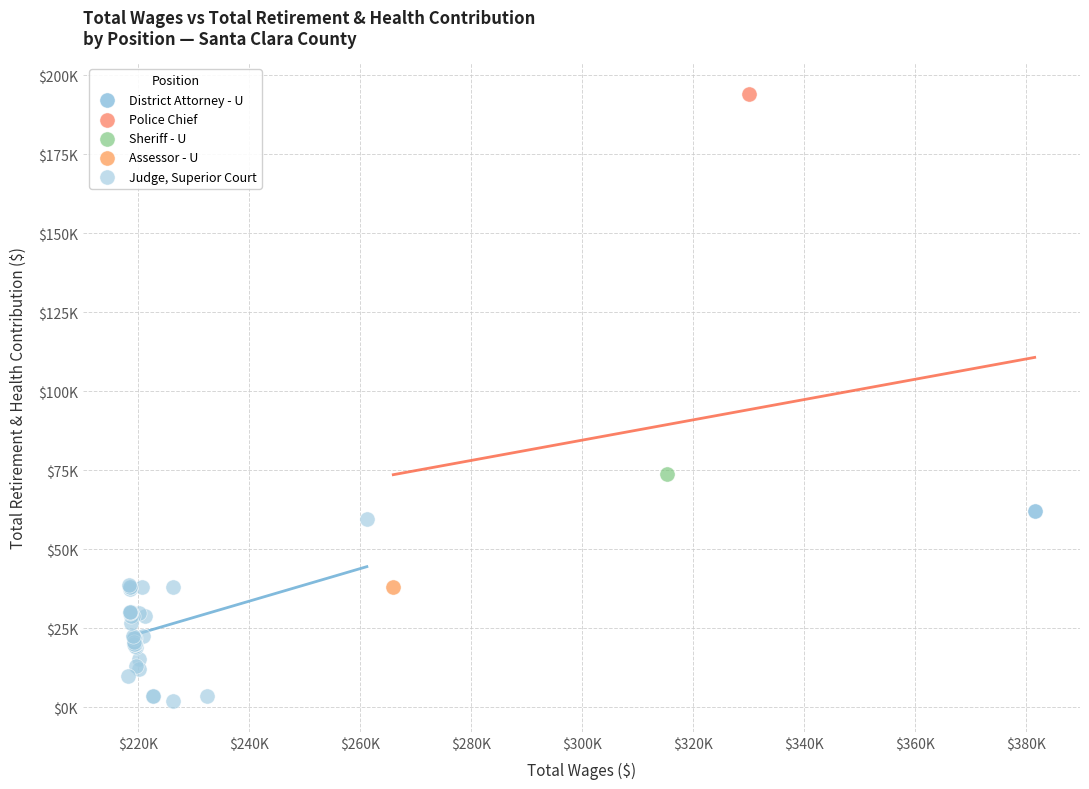

What are all the series names shown in the legend?

District Attorney - U, Police Chief, Sheriff - U, Assessor - U, Judge, Superior Court